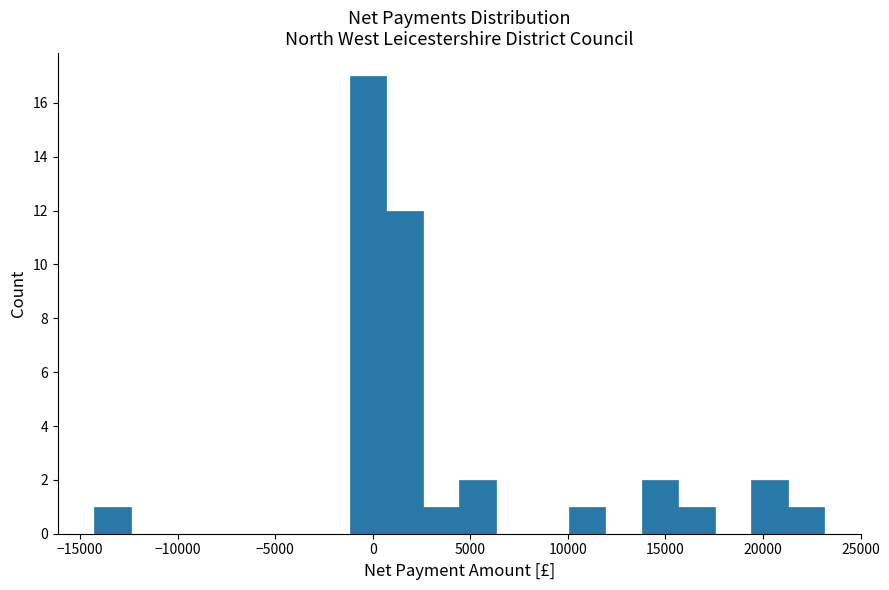

Around what value on the x-axis is the tallest bar? Give the approximate position of its centre, as read against the axis.

0